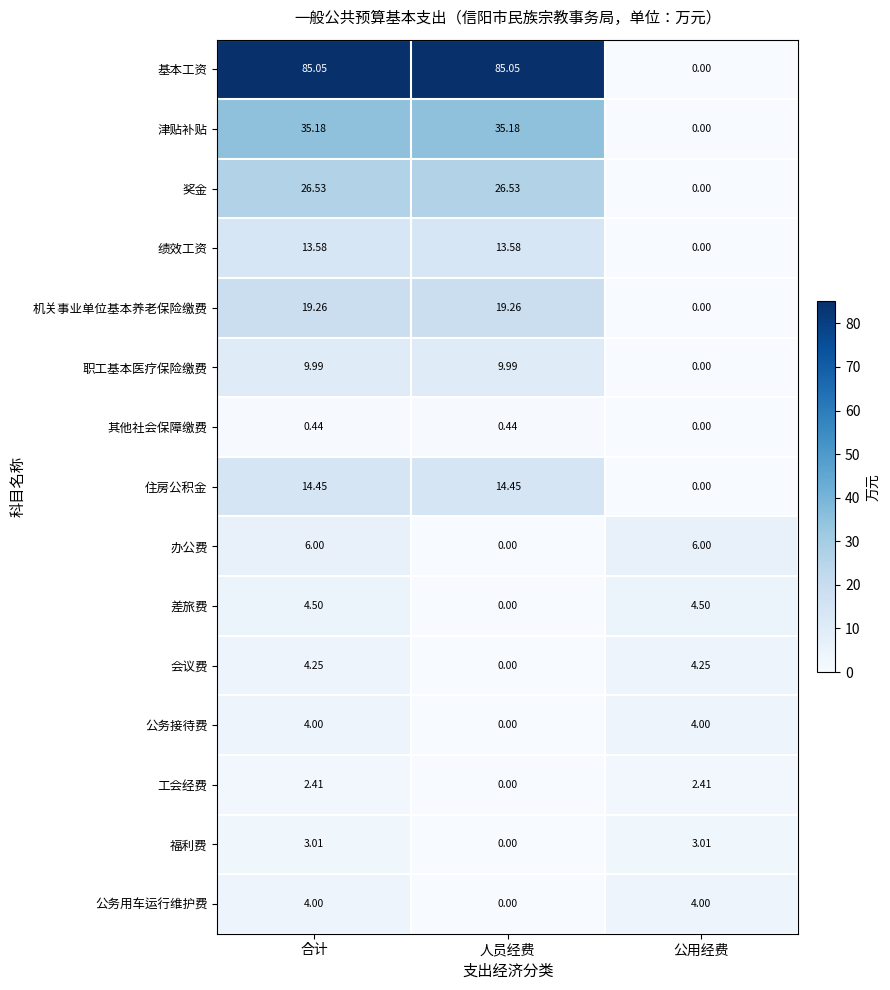

At which label does 公务用车运行维护费 reach its minimum?

人员经费